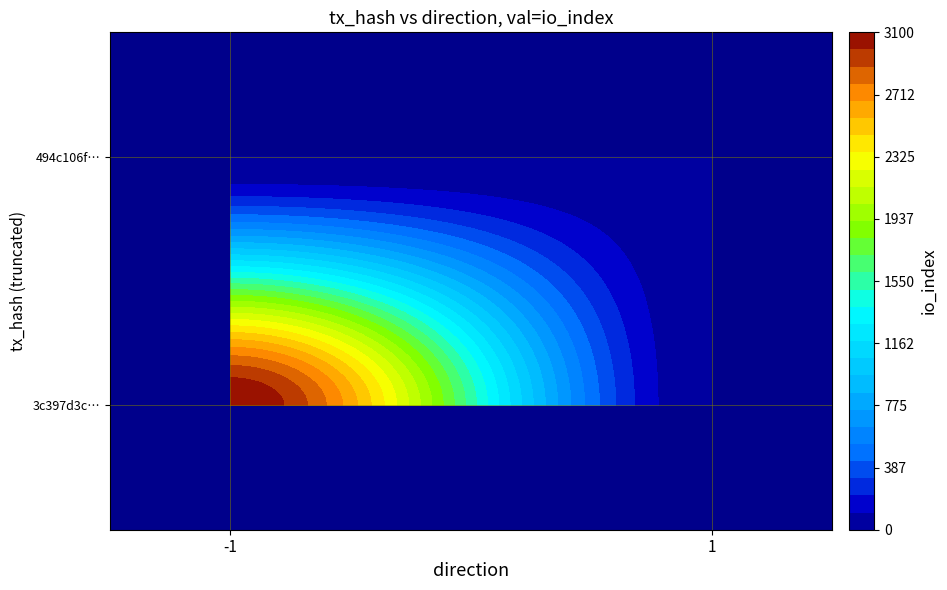

What is the maximum value for 494c106f0732adcfe48daf0f075acb1b59f674b?

25